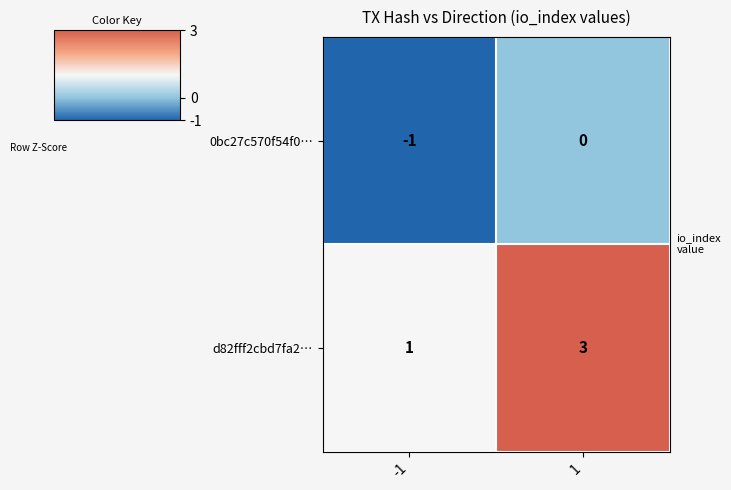

Reading left to right, transcribe all the data shown in this chart.

0bc27c570f54f0…: -1=-1	1=0
d82fff2cbd7fa2…: -1=1	1=3